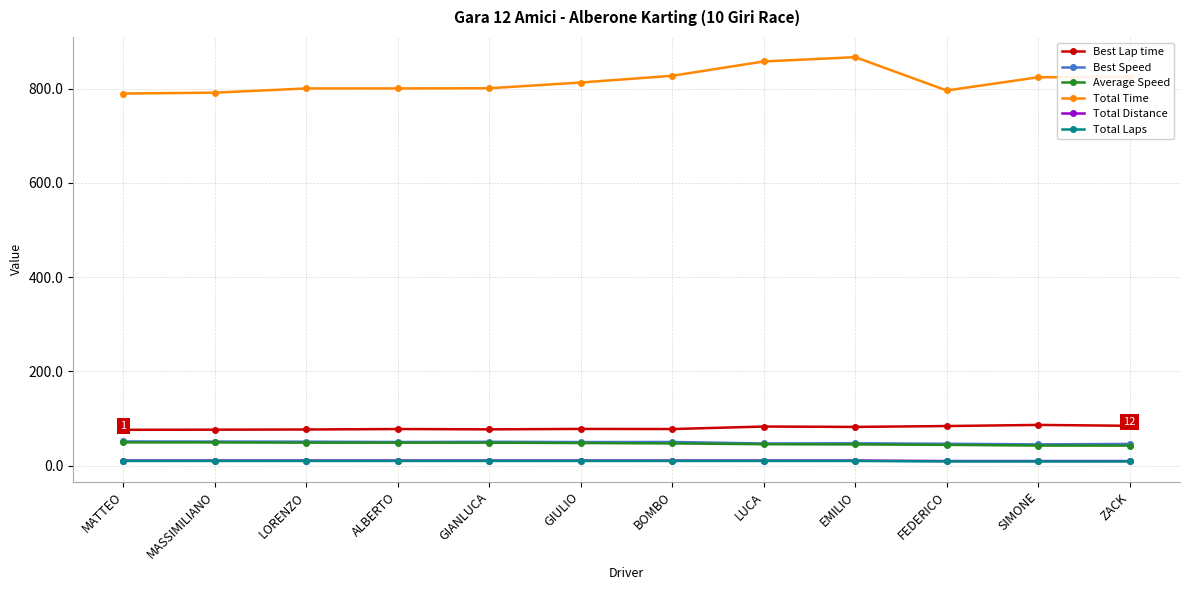

True or false: Average Speed and Total Distance intersect in this chart.

False